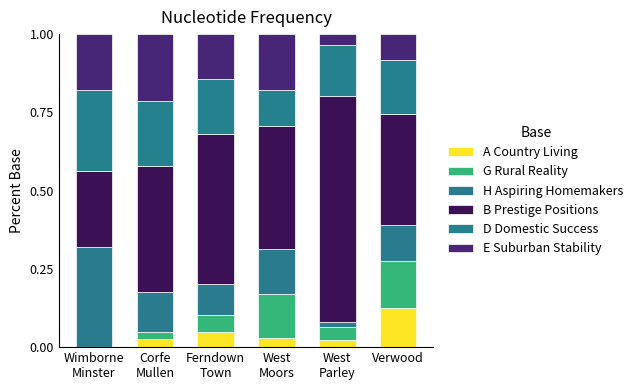

Rank the categories by G Rural Reality value from highest to lowest.

Verwood, West
Moors, Ferndown
Town, West
Parley, Corfe
Mullen, Wimborne
Minster